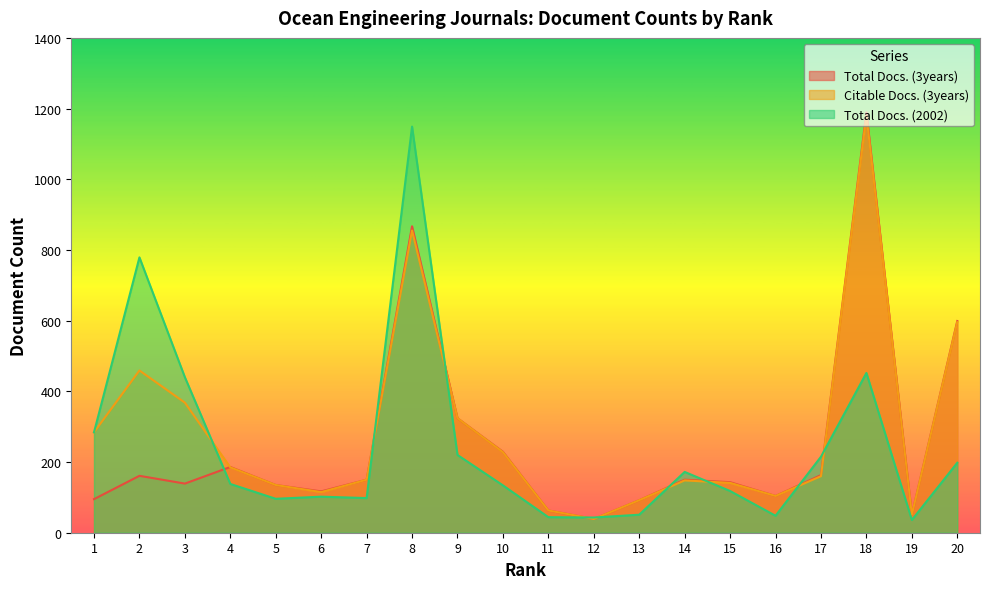

What is the minimum value for Citable Docs. (3years)?

39